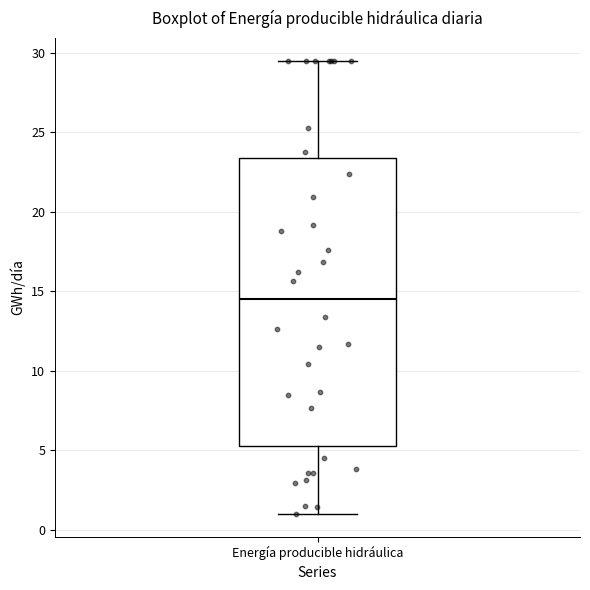

Transcribe this box plot: give where the median line is, the range the box spans, and where the two whiskers end, as read against the y-axis. The values are not printed on the chart, so give them approximately, as read against the axis.

median 14.5, box 5.5 to 23.5, whiskers 1.0 to 29.5